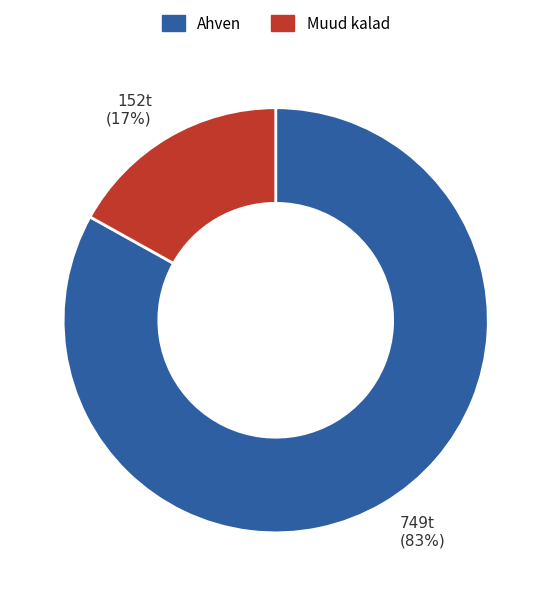

Is there any slice that represents more than half of the pie?

Yes